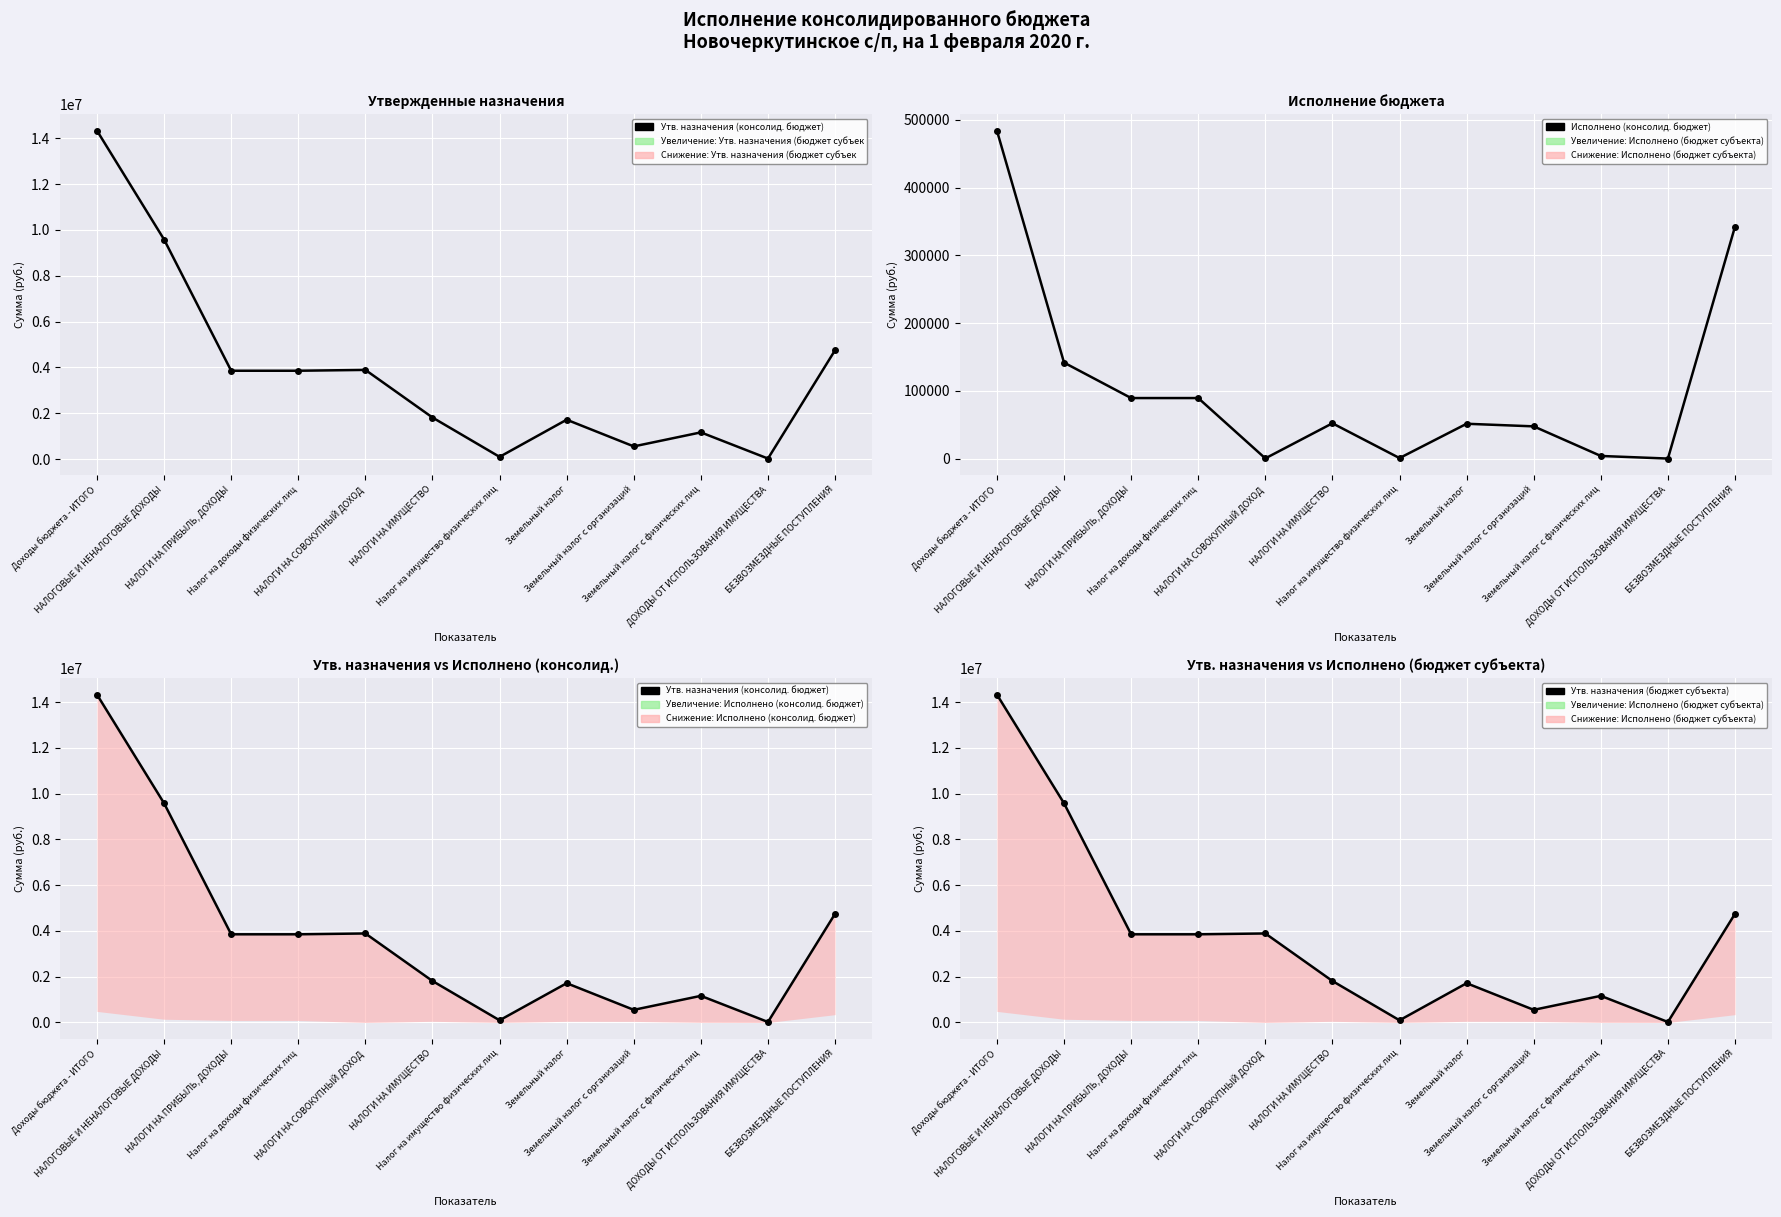

Where is Утв. назначения (бюджет субъекта) nearest to the value 7175000?

НАЛОГОВЫЕ И НЕНАЛОГОВЫЕ ДОХОДЫ